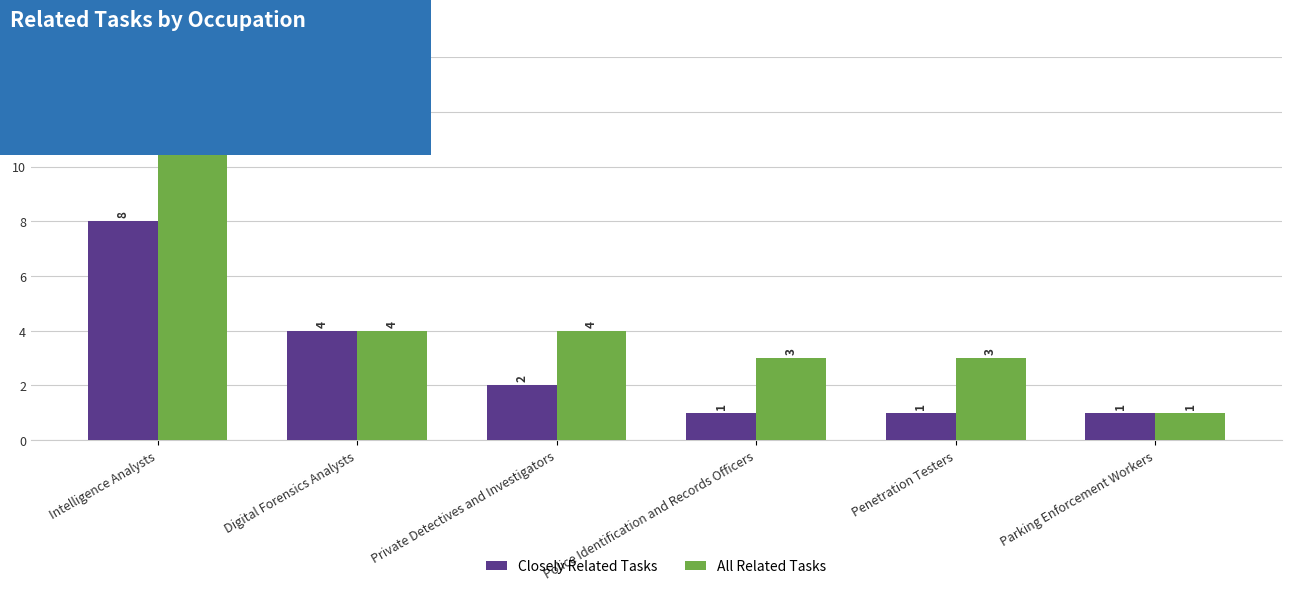

What is the difference between the Closely Related Tasks values at Digital Forensics Analysts and Penetration Testers?

3